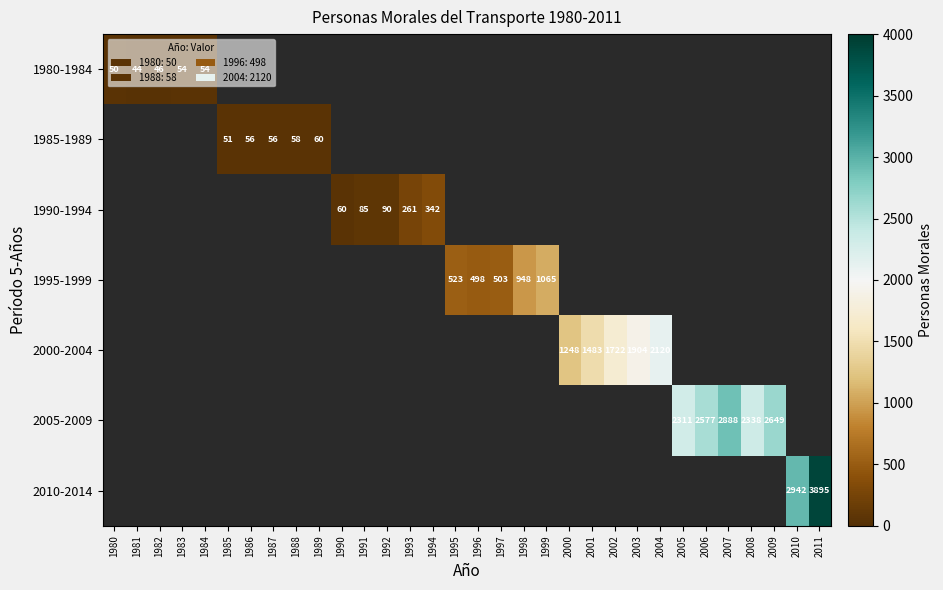

Count the number of categories in the chart.

32